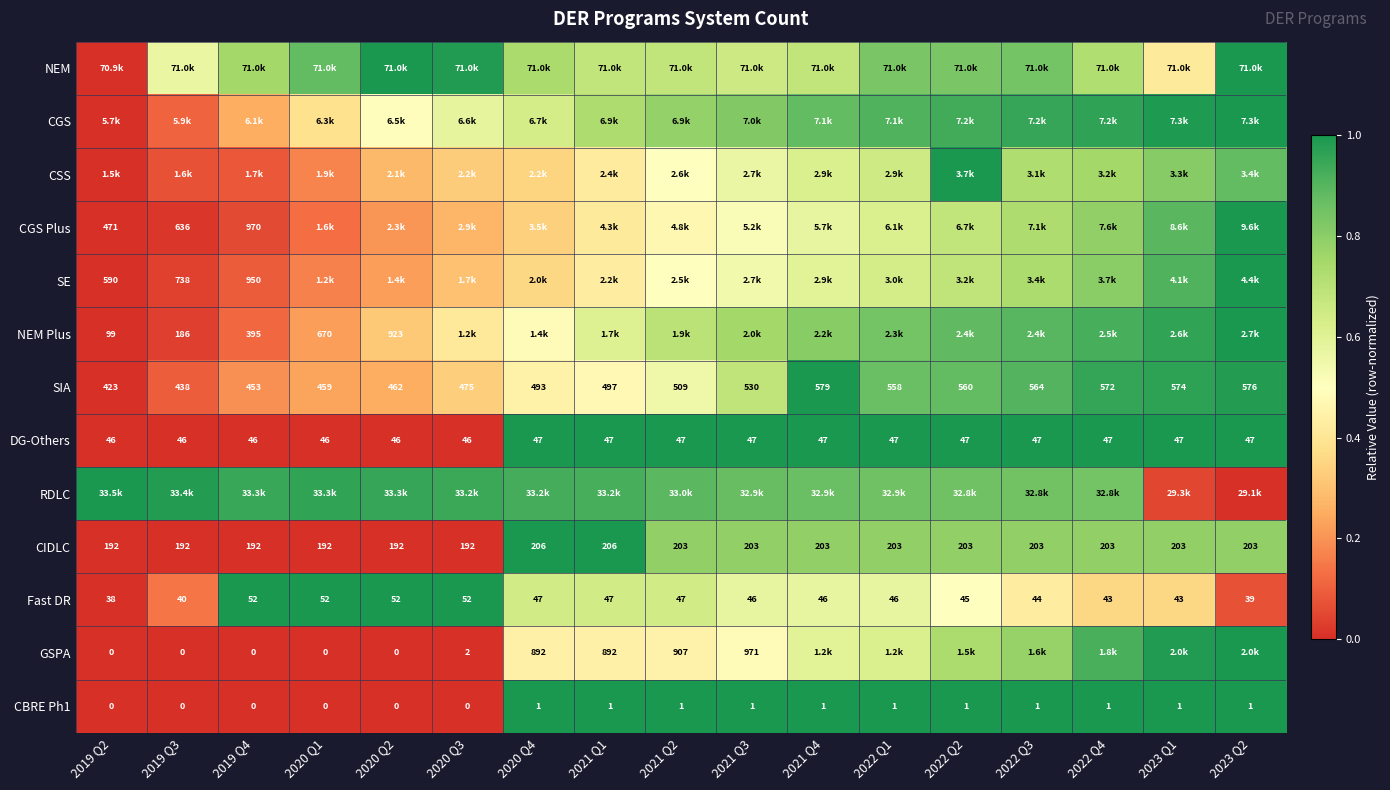

Count the number of data series in this chart.

13